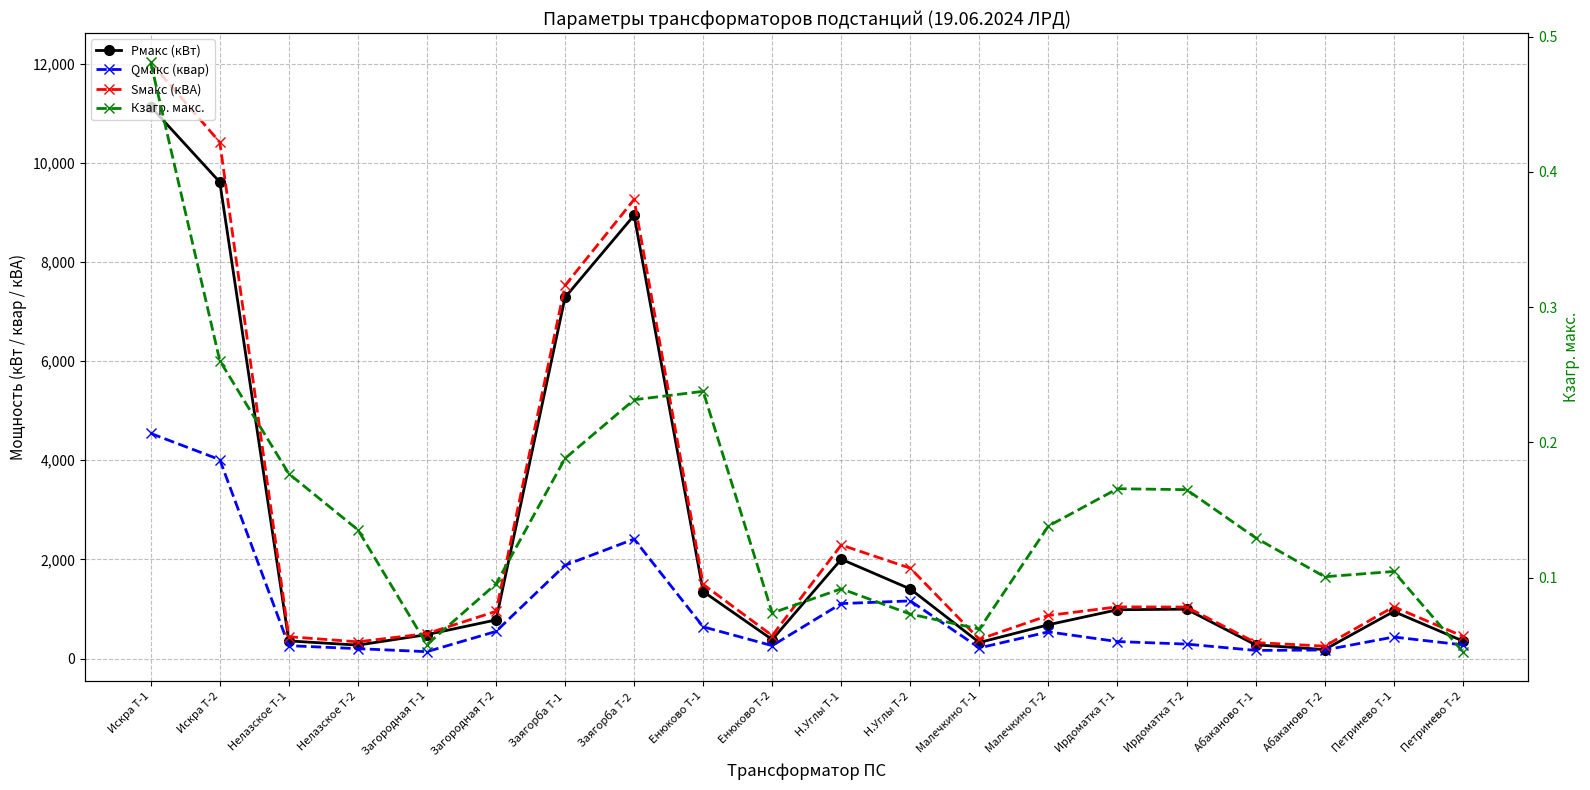

Which series has the largest range (max minus min)?

Sмакс (кВА)